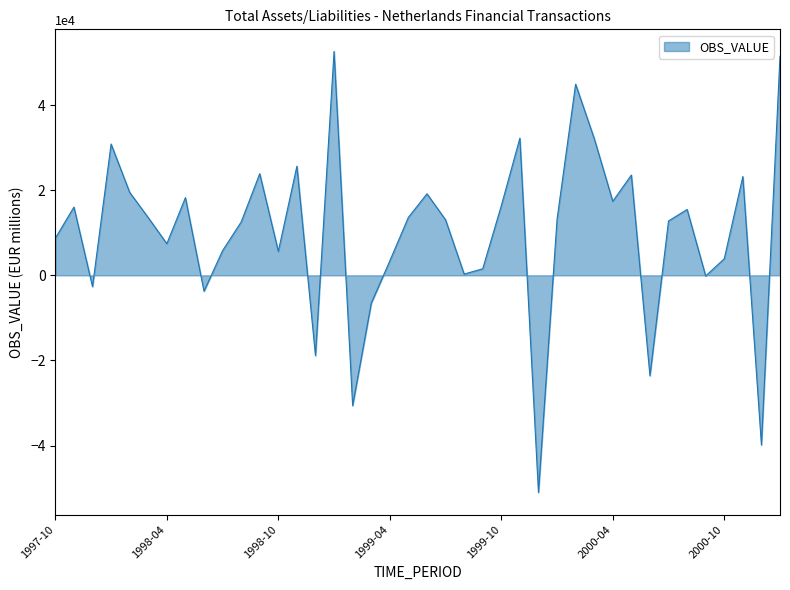

What is the difference between the maximum and minimum values?

103598.7